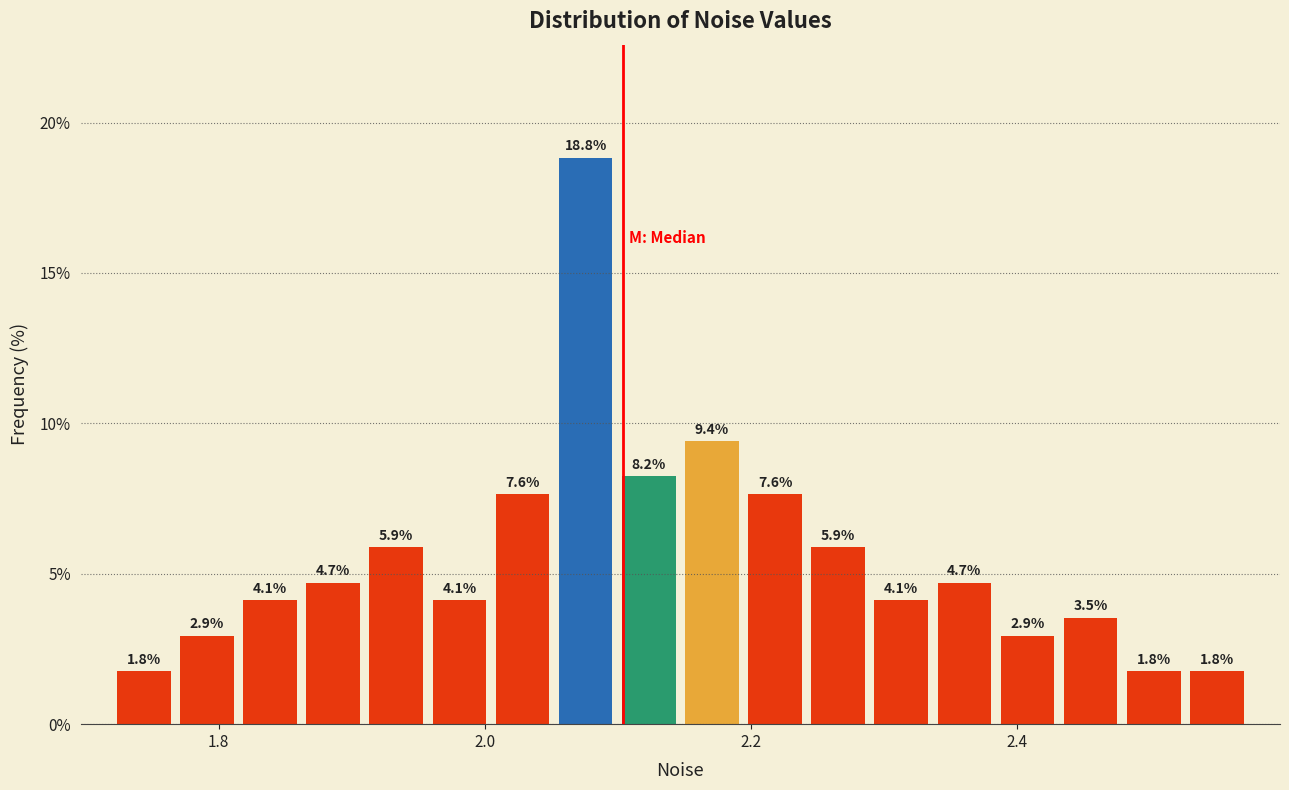

Read against the x-axis, roughly where is the centre of the tallest bar?

2.08